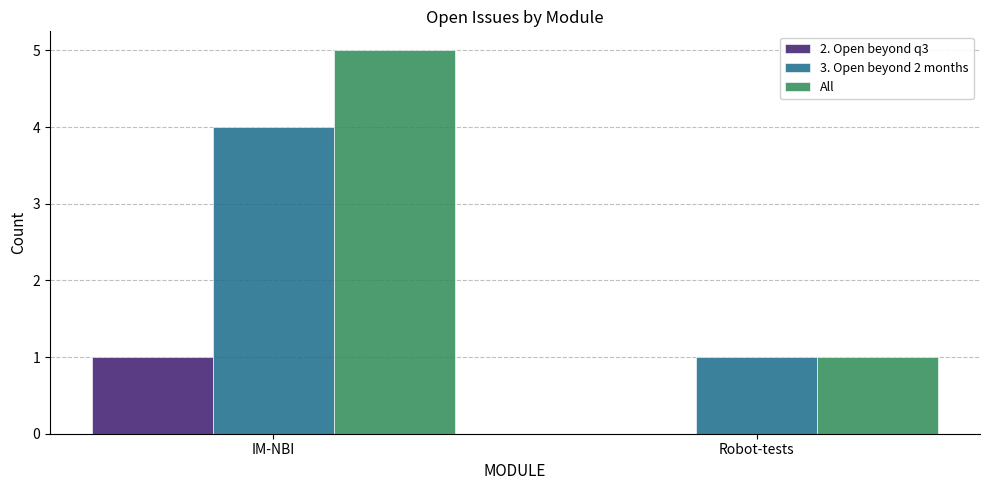

Reading right to left, list all the values displayed in this chart.

2. Open beyond q3: 0	1
3. Open beyond 2 months: 1	4
All: 1	5